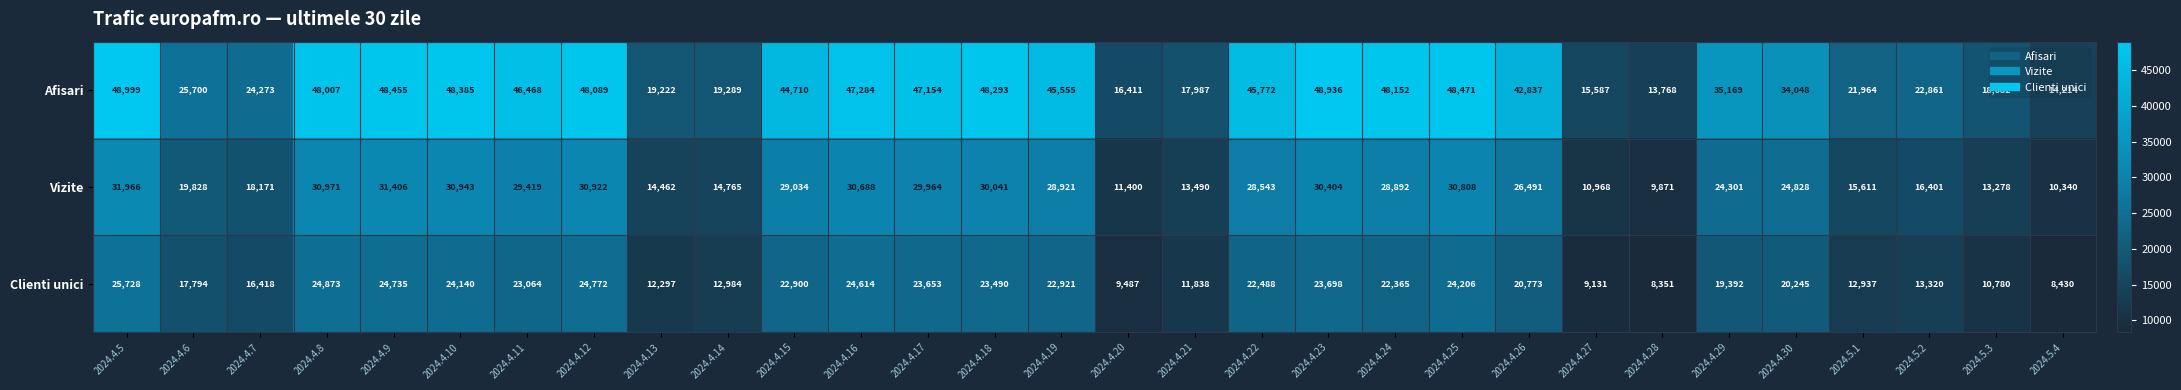

Count the number of data series in this chart.

3